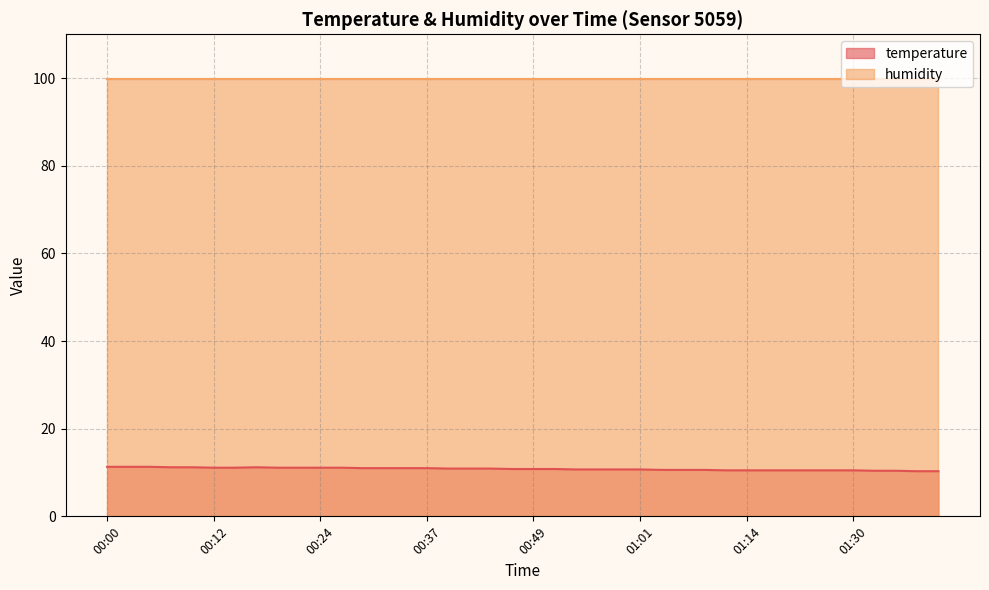

What is the sum of all values?

432.7